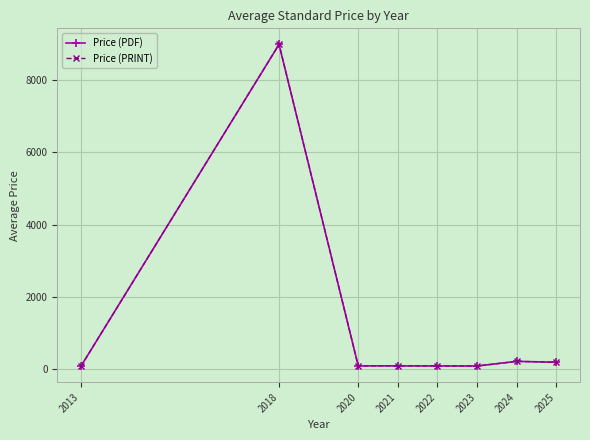

Is this an area chart (filled region under the line)?

No